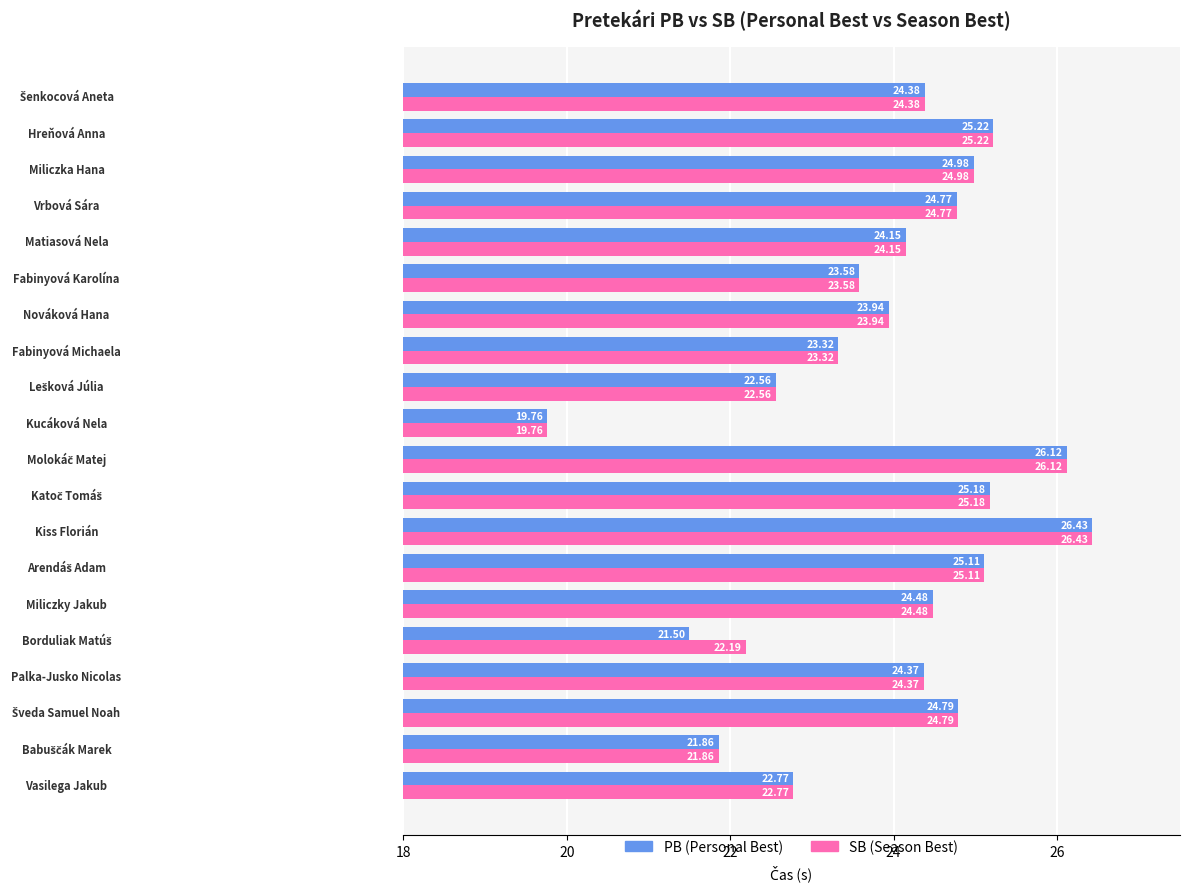

What is the sum of all PB (Personal Best) values?

479.3